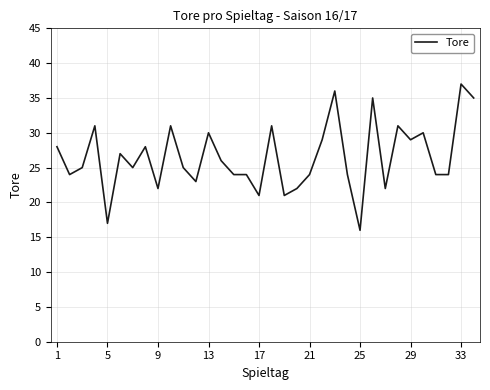

What is the maximum value shown in the chart?

37